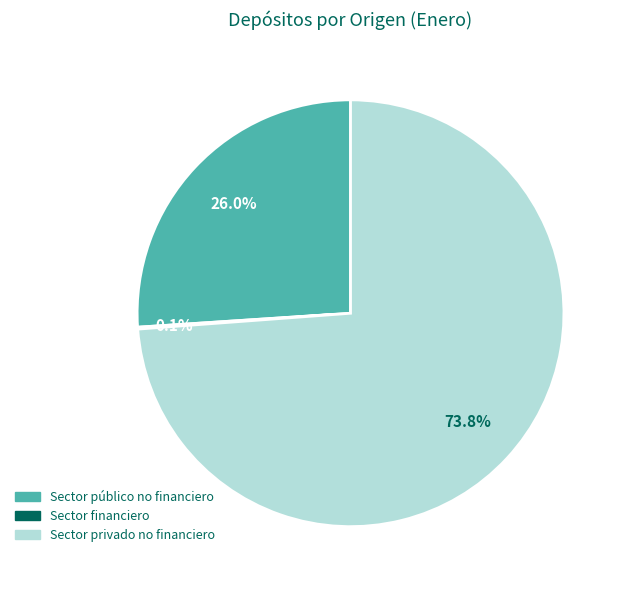

What percentage do Sector público no financiero and Sector privado no financiero together represent?

99.9%